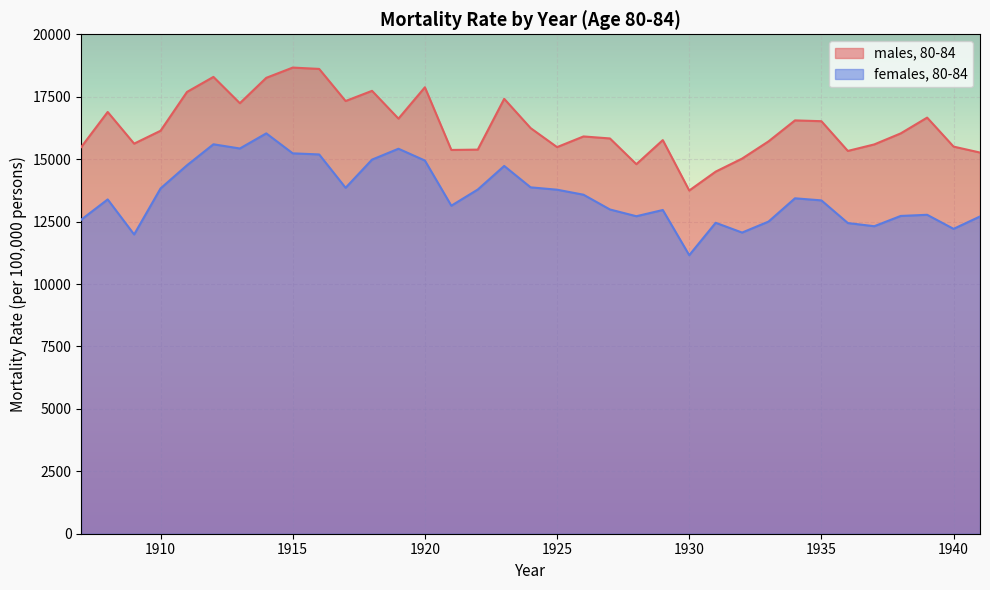

Is it true that females, 80-84 equals 3094.3 at 1907?

False